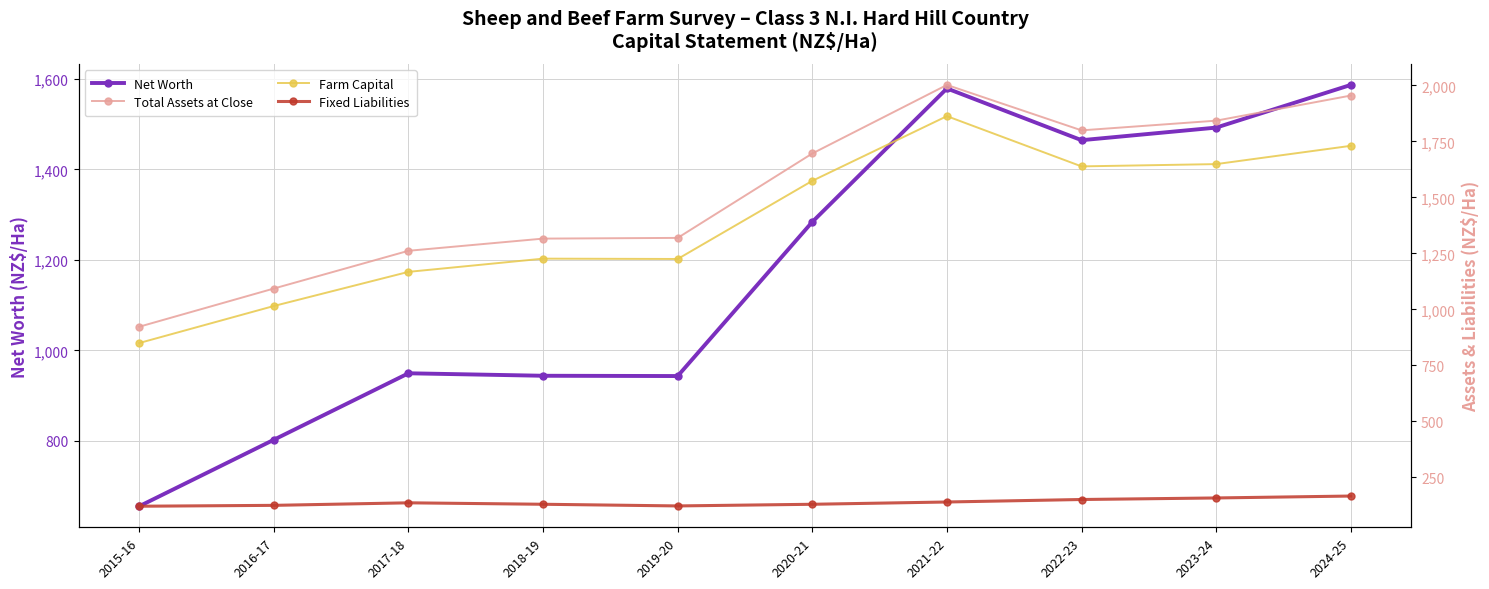

How many values in the Fixed Liabilities series are below 136?

5